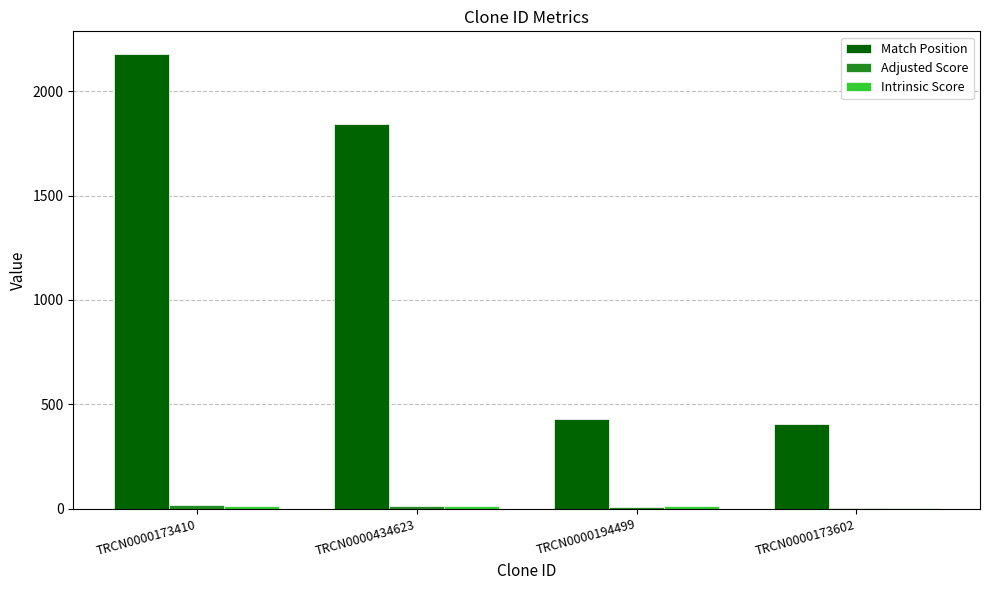

At which category is the sum across all series the highest?

TRCN0000173410